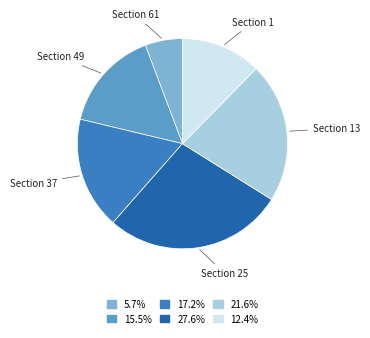

Is there any slice that represents more than half of the pie?

No